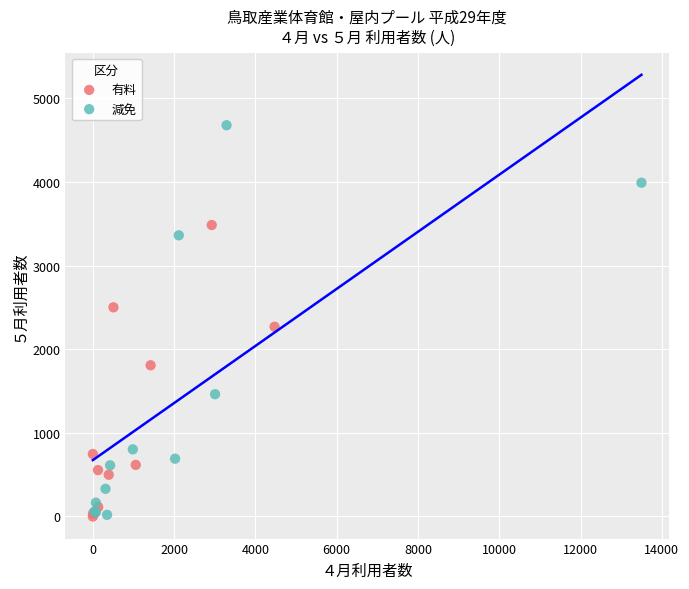

Which series has the largest Y range (max minus min)?

減免